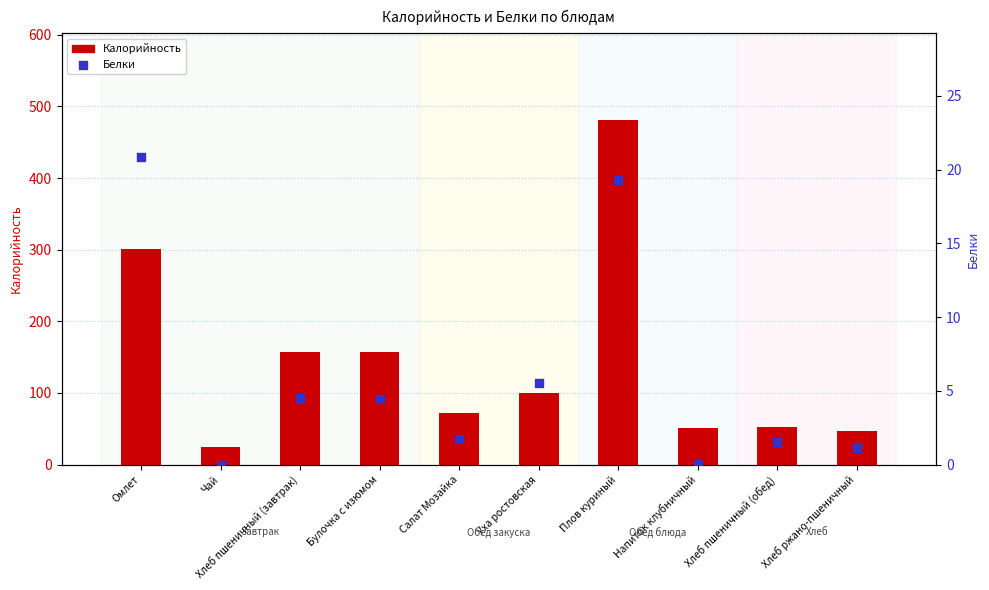

At which category is the sum across all series the highest?

Плов куриный